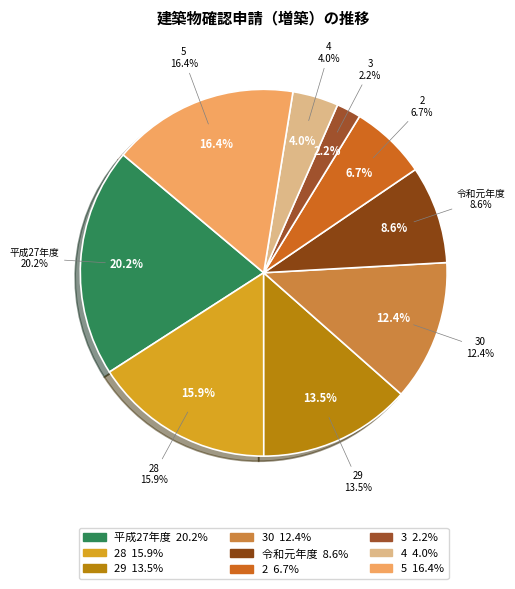

What is the total percentage of 4 and 2?

10.8%